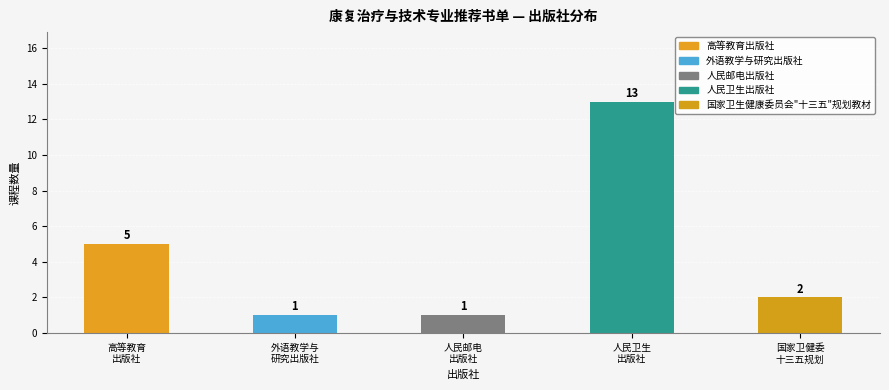

What is the difference between the maximum and second lowest values?

12